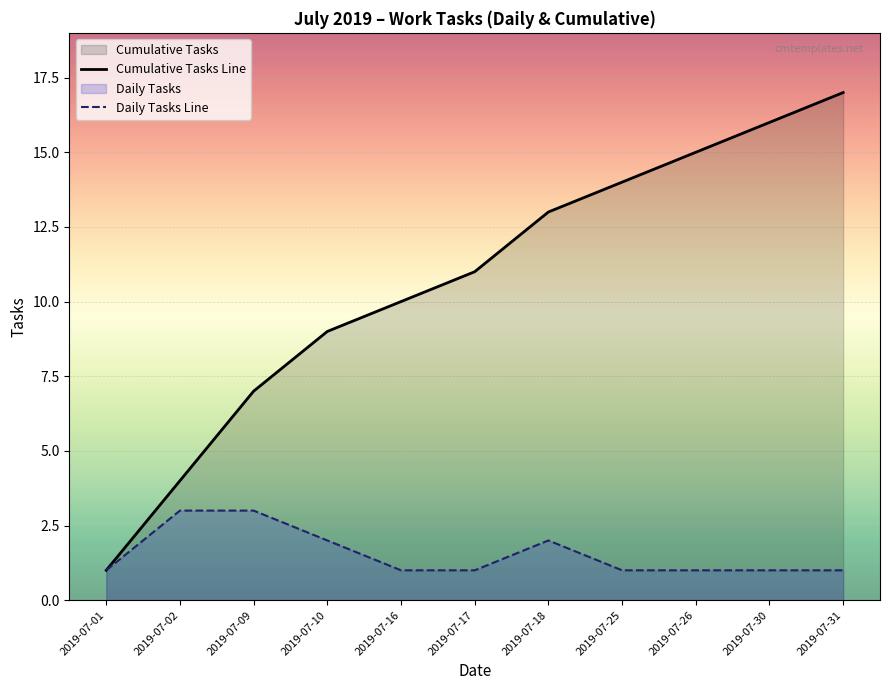

How many lines are shown in the chart?

2